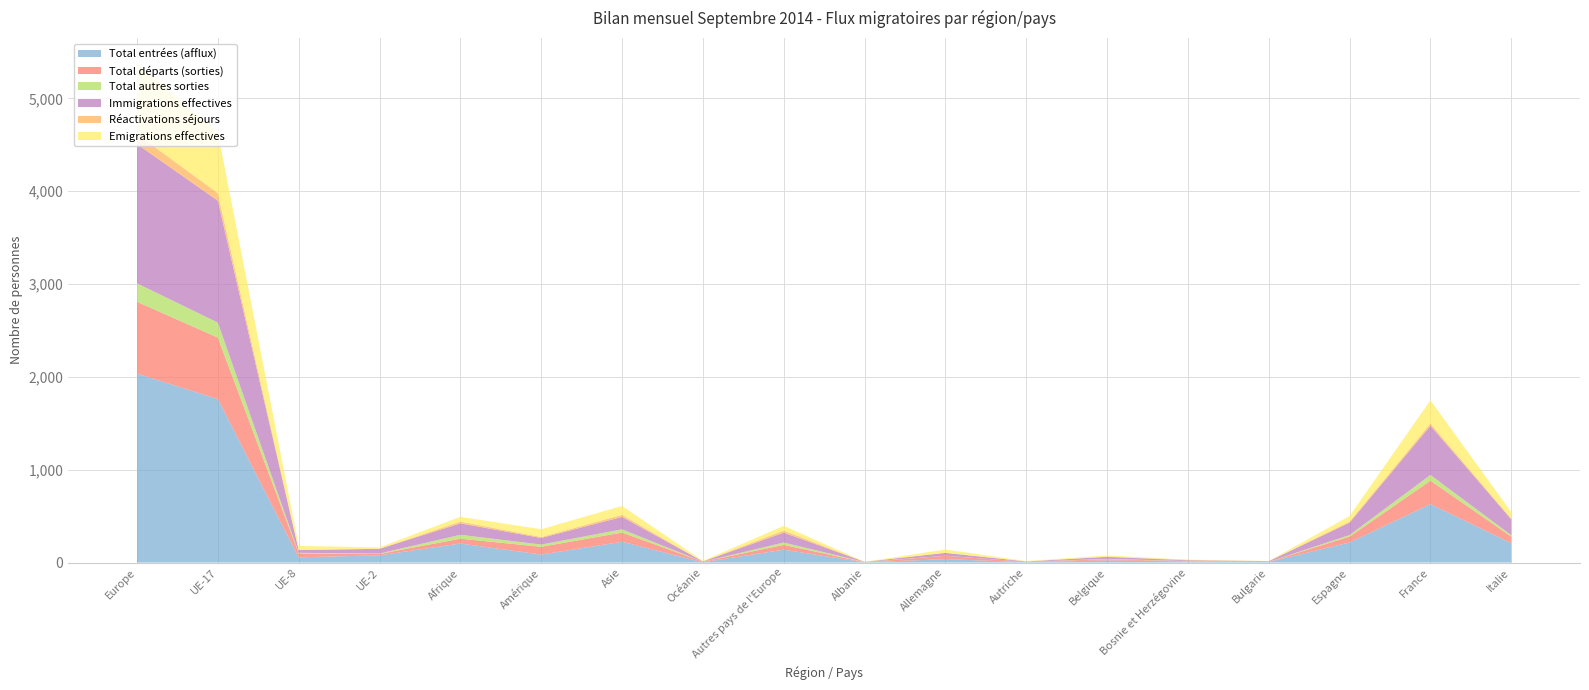

Reading left to right, transcribe all the data shown in this chart.

Total entrées (afflux): Europe=2036	UE-17=1761	UE-8=56	UE-2=78	Afrique=205	Amérique=86	Asie=224	Océanie=3	Autres pays de l'Europe=139	Albanie=2	Allemagne=37	Autriche=4	Belgique=23	Bosnie et Herzégovine=12	Bulgarie=7	Espagne=217	France=630	Italie=209
Total départs (sorties): Europe=773	UE-17=662	UE-8=43	UE-2=15	Afrique=52	Amérique=84	Asie=99	Océanie=6	Autres pays de l'Europe=51	Albanie=2	Allemagne=36	Autriche=4	Belgique=13	Bosnie et Herzégovine=2	Bulgarie=2	Espagne=62	France=252	Italie=70
Total autres sorties: Europe=199	UE-17=162	UE-8=6	UE-2=5	Afrique=42	Amérique=24	Asie=35	Océanie=0	Autres pays de l'Europe=26	Albanie=2	Allemagne=1	Autriche=0	Belgique=4	Bosnie et Herzégovine=2	Bulgarie=0	Espagne=18	France=62	Italie=16
Immigrations effectives: Europe=1500	UE-17=1313	UE-8=29	UE-2=50	Afrique=123	Amérique=71	Asie=134	Océanie=3	Autres pays de l'Europe=106	Albanie=2	Allemagne=30	Autriche=4	Belgique=21	Bosnie et Herzégovine=8	Bulgarie=6	Espagne=133	France=530	Italie=170
Réactivations séjours: Europe=108	UE-17=82	UE-8=2	UE-2=1	Afrique=19	Amérique=10	Asie=22	Océanie=0	Autres pays de l'Europe=23	Albanie=0	Allemagne=2	Autriche=0	Belgique=3	Bosnie et Herzégovine=5	Bulgarie=0	Espagne=12	France=24	Italie=10
Emigrations effectives: Europe=766	UE-17=656	UE-8=43	UE-2=14	Afrique=52	Amérique=84	Asie=96	Océanie=6	Autres pays de l'Europe=51	Albanie=0	Allemagne=35	Autriche=4	Belgique=13	Bosnie et Herzégovine=2	Bulgarie=2	Espagne=60	France=250	Italie=69